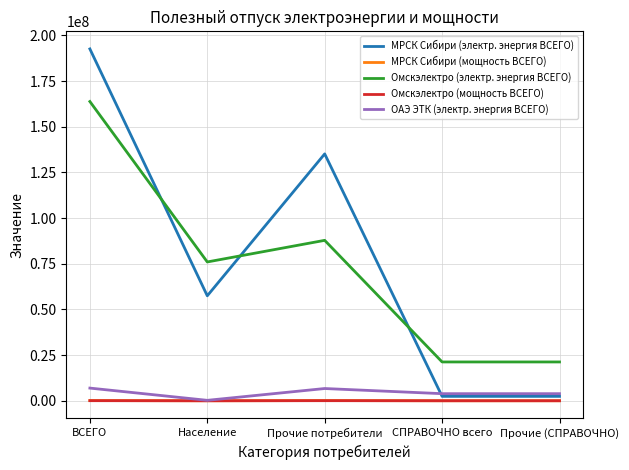

At which label does Омскэлектро (мощность ВСЕГО) first exceed 12568?

ВСЕГО